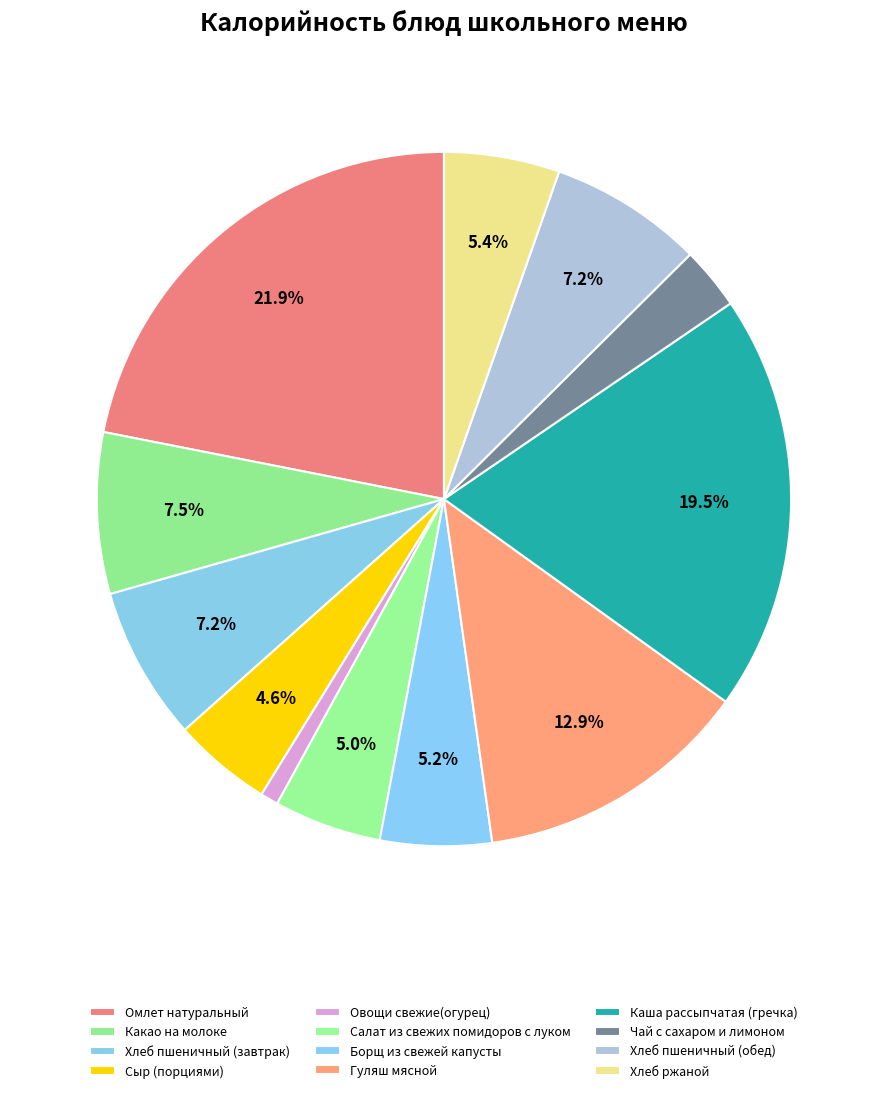

What is the largest slice in the pie chart?

Омлет натуральный